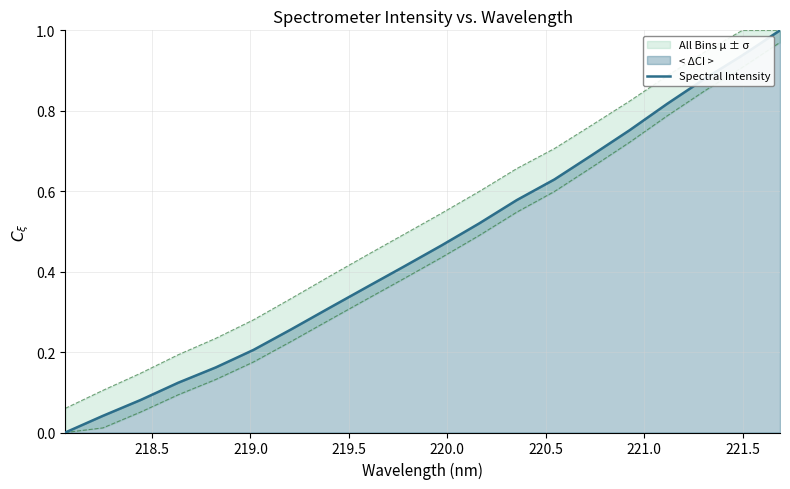

How many data points does each series have?

20